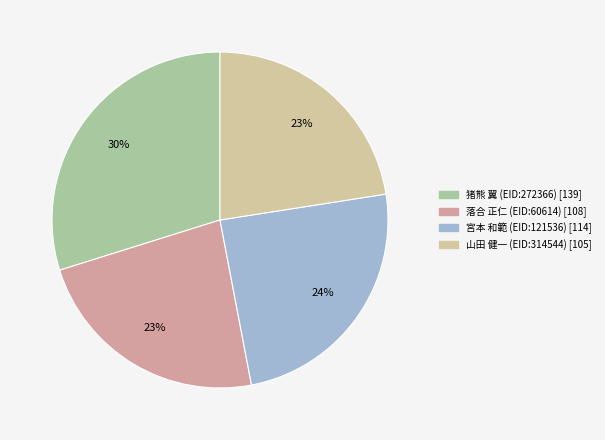

Rank the categories by value from highest to lowest.

猪熊 翼 (EID:272366), 宮本 和範 (EID:121536), 落合 正仁 (EID:60614), 山田 健一 (EID:314544)